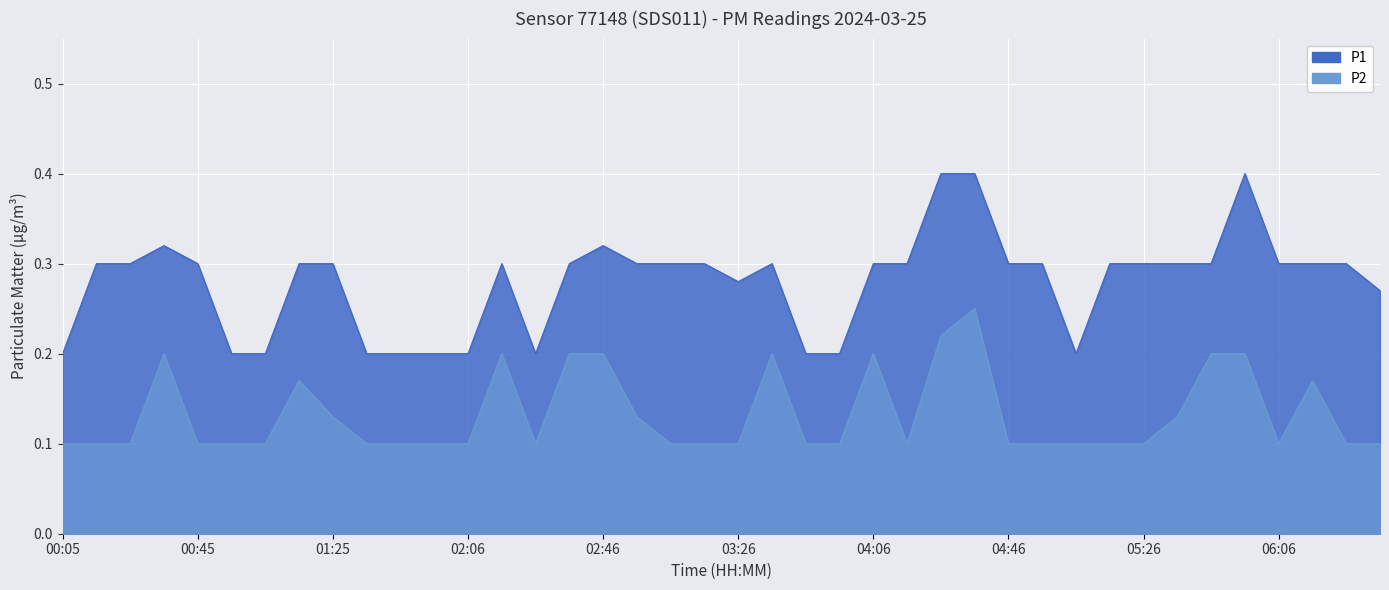

What is the value of the P1 point at the 10th from the left?

0.2